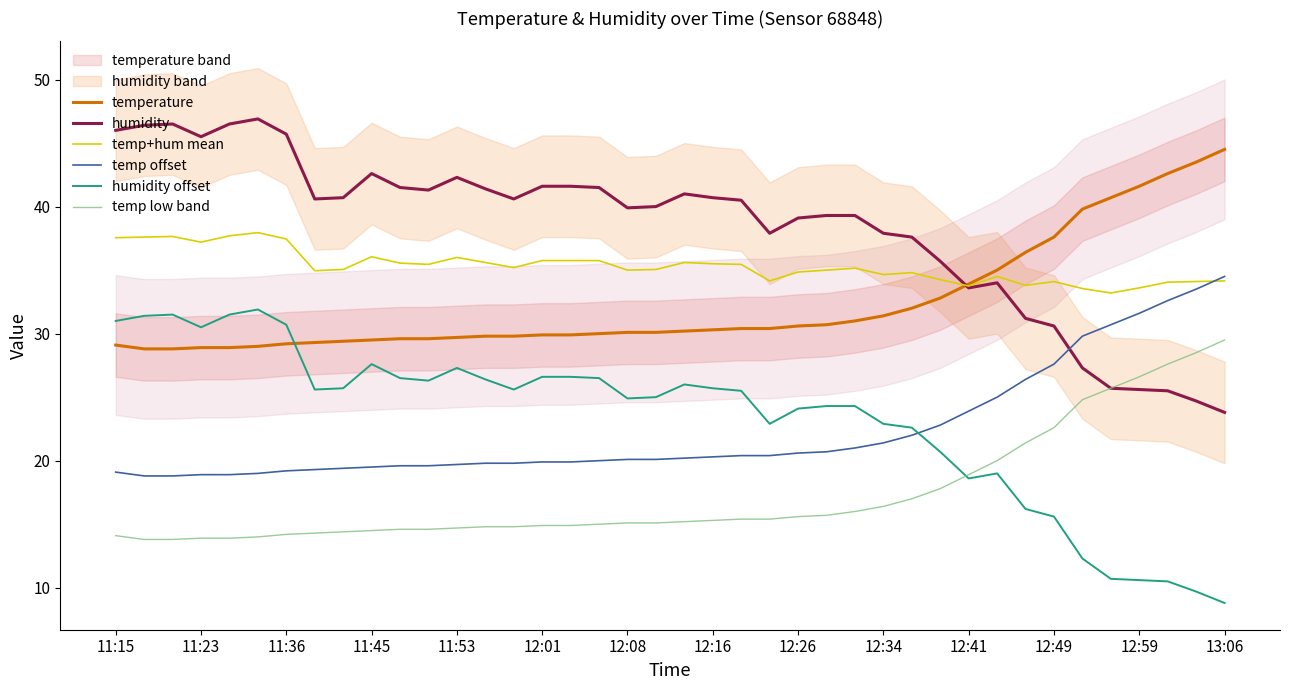

What is the minimum value for temp low band?

13.8